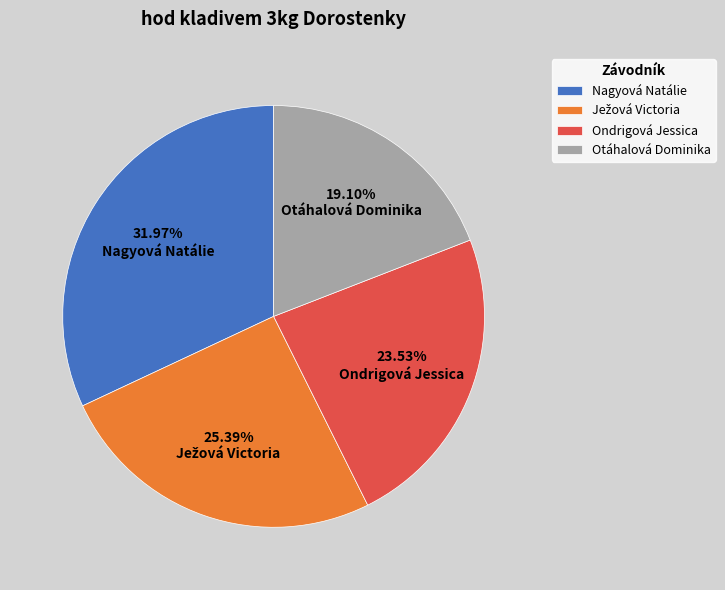

Which category has the biggest portion of the pie?

Nagyová Natálie